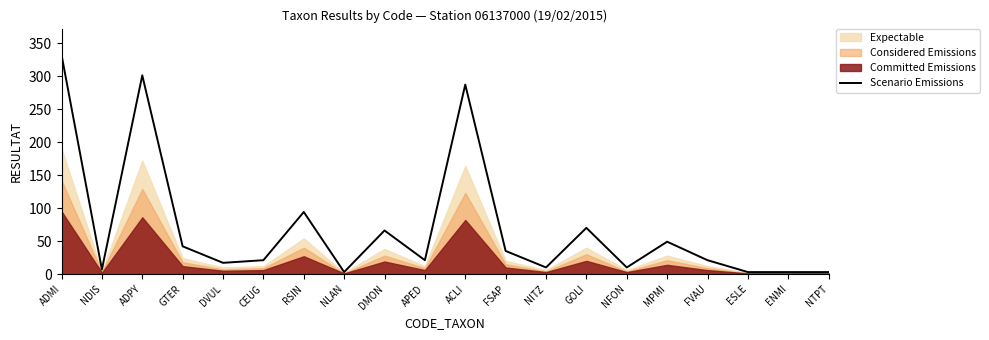

Which has a higher value, MPMI or FVAU?

MPMI